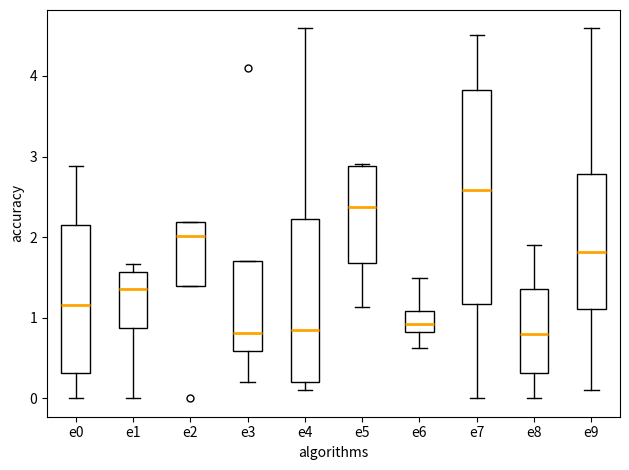

Reading left to right, read every box against the y-axis: the position of its median line, the range the box covers, and the ends of its whiskers. The values are not printed on the chart, so give them approximately, as read against the axis.

e0: median 1.2, box 0.3 to 2.1, whiskers 0.0 to 2.9
e1: median 1.4, box 0.9 to 1.6, whiskers 0.0 to 1.7
e2: median 2.0, box 1.4 to 2.2, whiskers 1.4 to 2.2
e3: median 0.8, box 0.6 to 1.7, whiskers 0.2 to 1.7
e4: median 0.8, box 0.2 to 2.2, whiskers 0.1 to 4.6
e5: median 2.4, box 1.7 to 2.9, whiskers 1.1 to 2.9
e6: median 0.9, box 0.8 to 1.1, whiskers 0.6 to 1.5
e7: median 2.6, box 1.2 to 3.8, whiskers 0.0 to 4.5
e8: median 0.8, box 0.3 to 1.4, whiskers 0.0 to 1.9
e9: median 1.8, box 1.1 to 2.8, whiskers 0.1 to 4.6